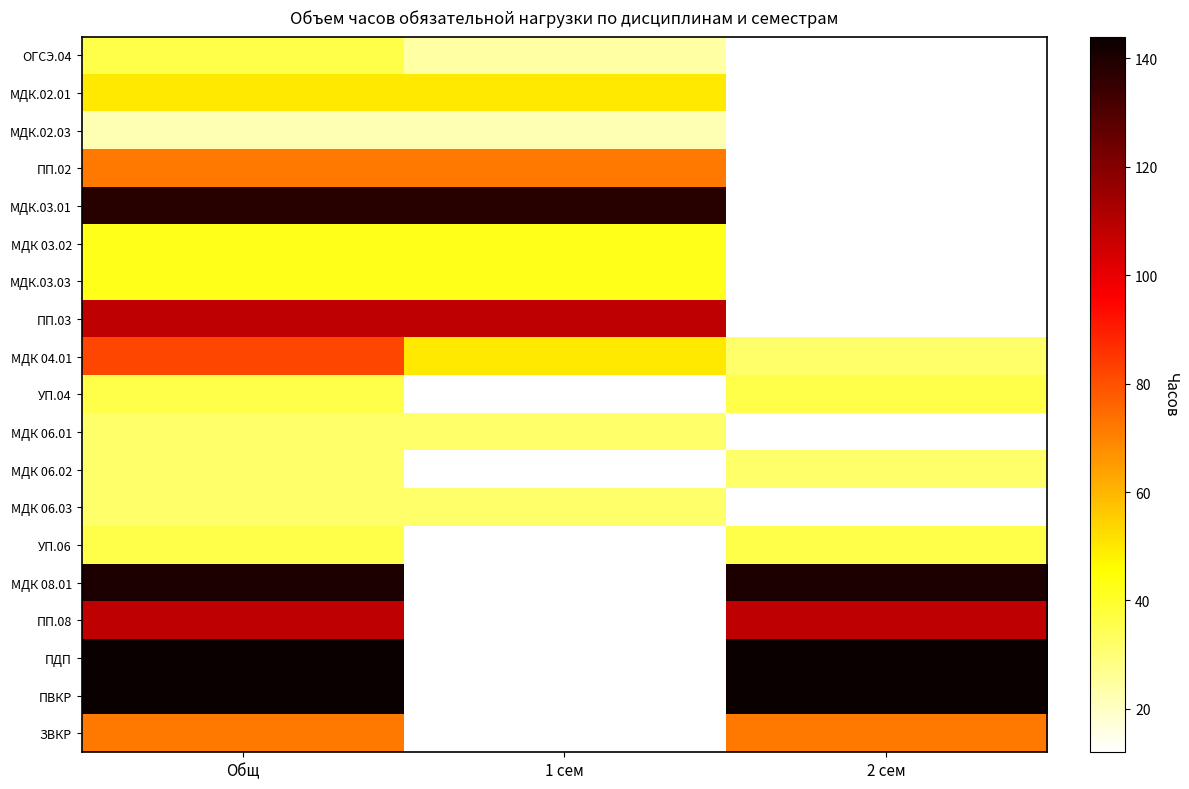

What is the highest value of the МДК 03.02 series?

42.0